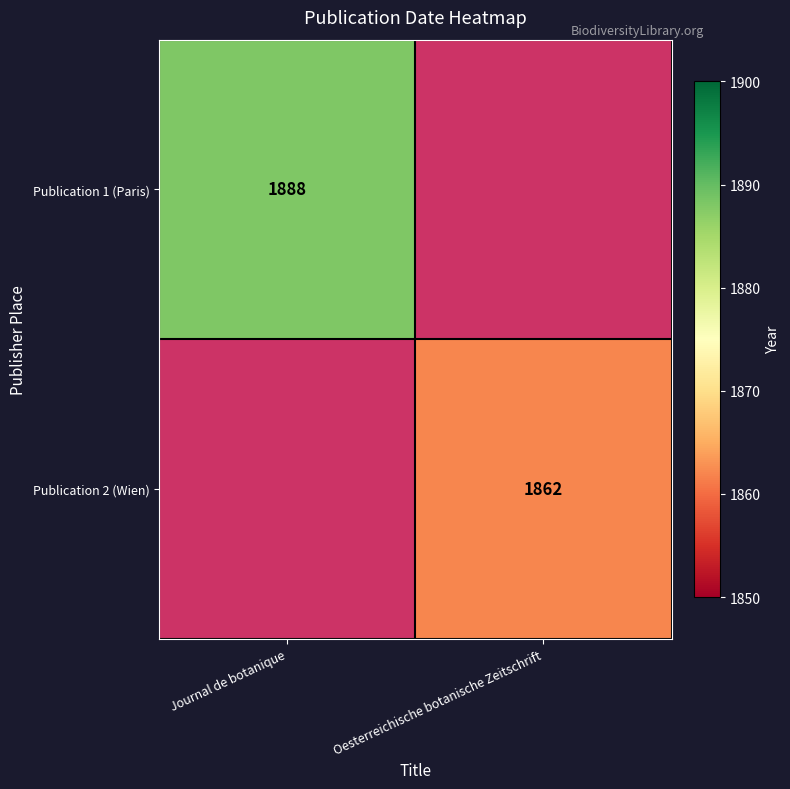

At how many categories does at least one series exceed 1444?

2